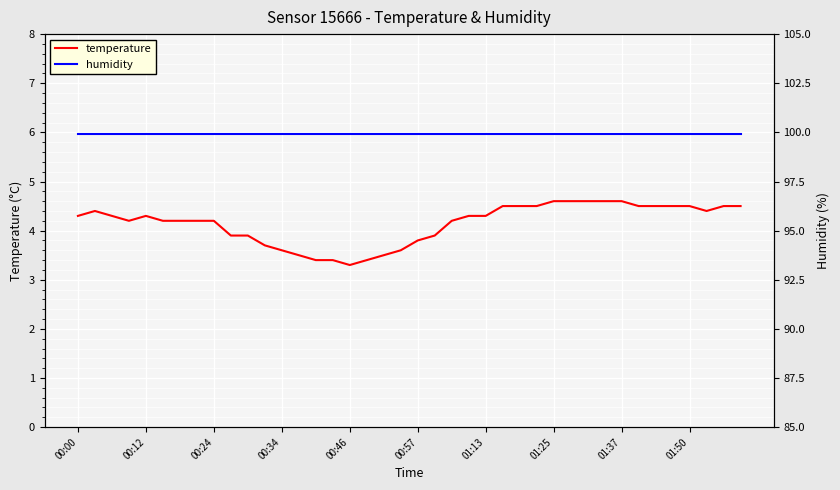

Which series has the largest range (max minus min)?

temperature